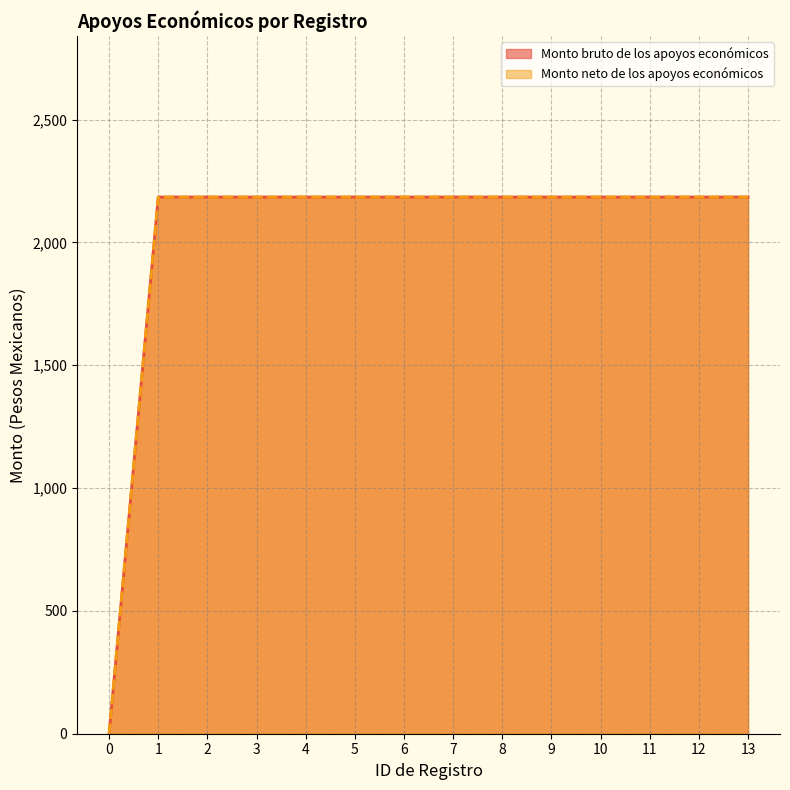

True or false: Monto bruto de los apoyos económicos and Monto neto de los apoyos económicos intersect in this chart.

False